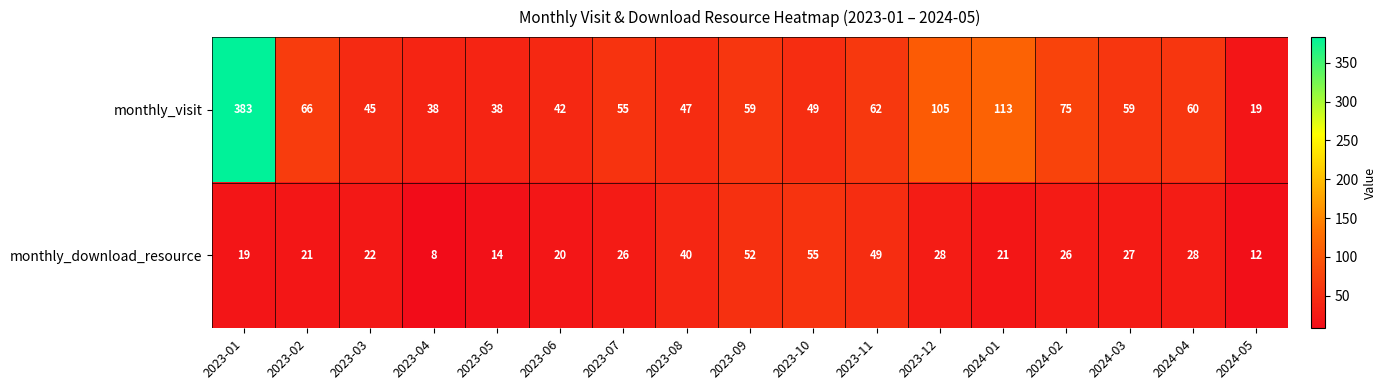

List the series in order of their overall mean, highest first.

monthly_visit, monthly_download_resource